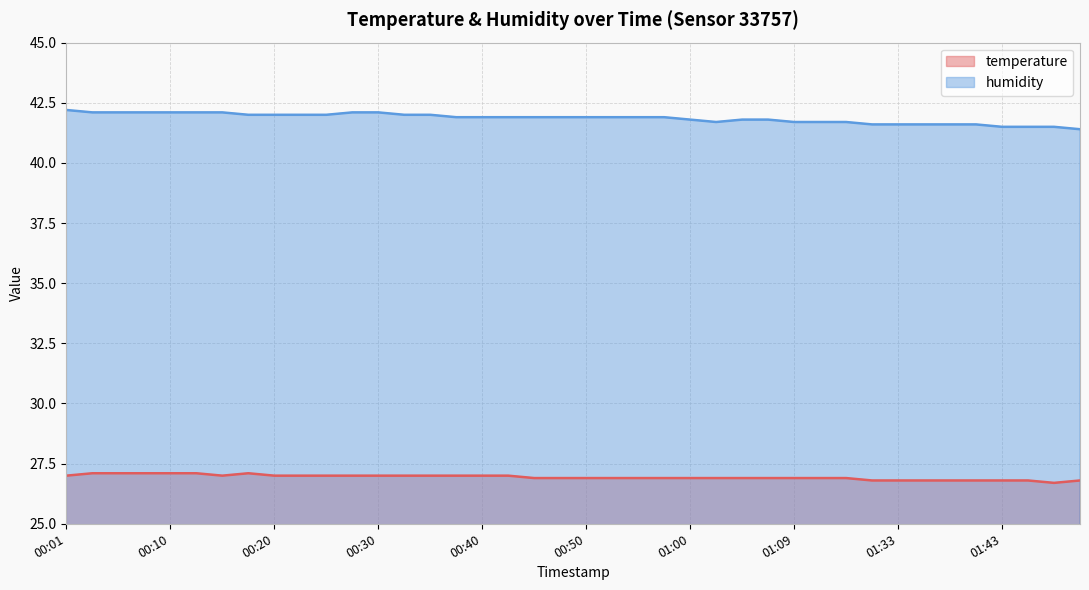

True or false: temperature and humidity intersect in this chart.

False